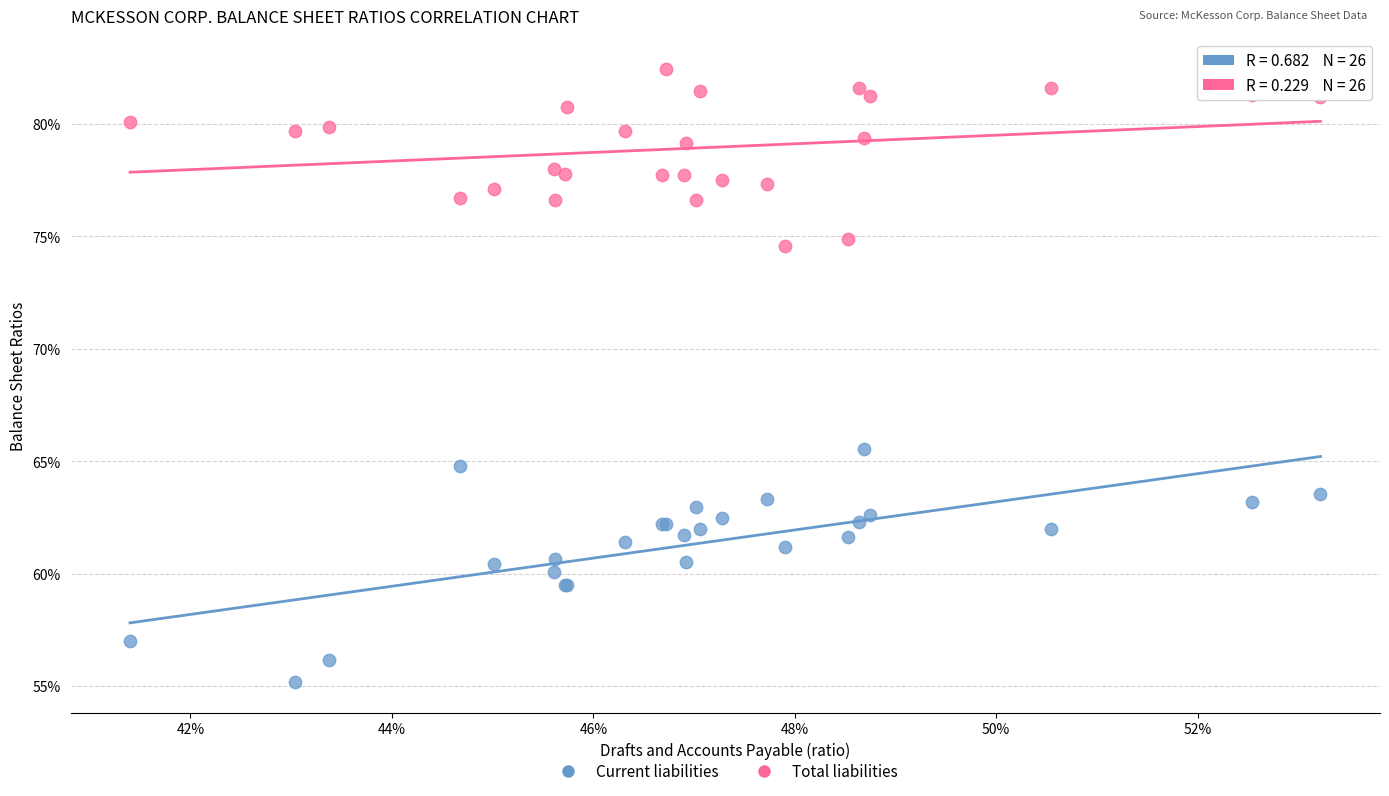

Which series has the widest spread of Y values?

Current liabilities